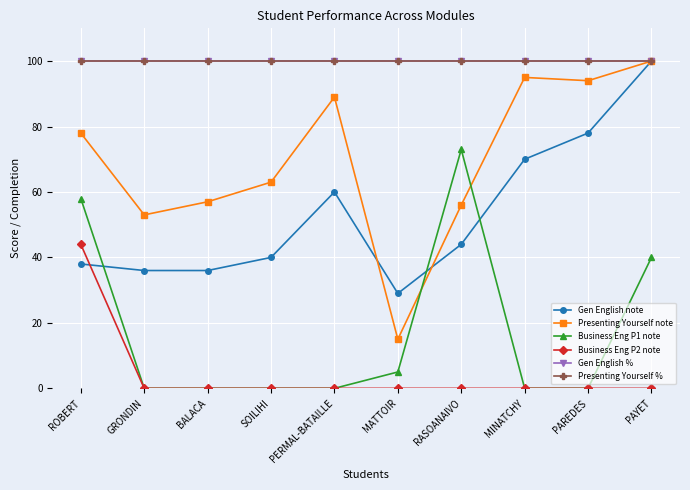

At how many categories does at least one series exceed 83?

10